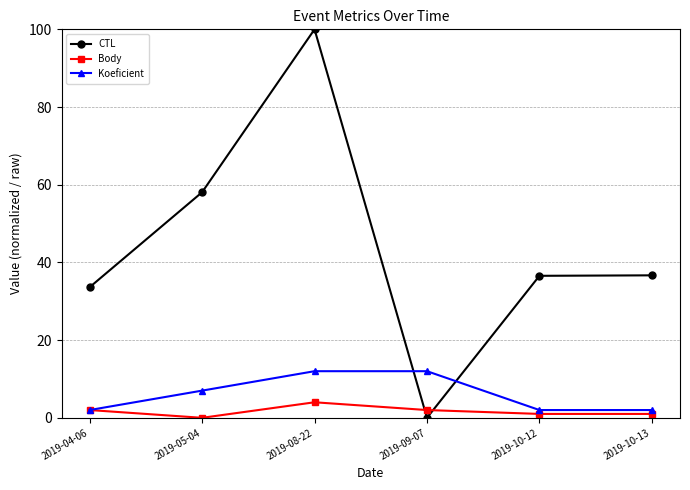

Is the value of CTL at 2019-04-06 greater than the value of Koeficient at 2019-10-12?

Yes